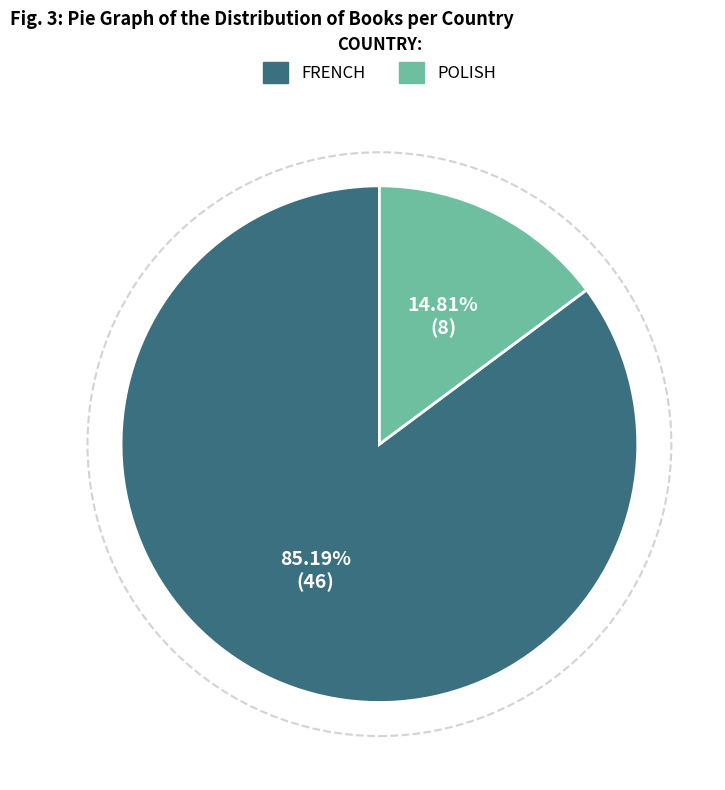

Is there any slice that represents more than half of the pie?

Yes